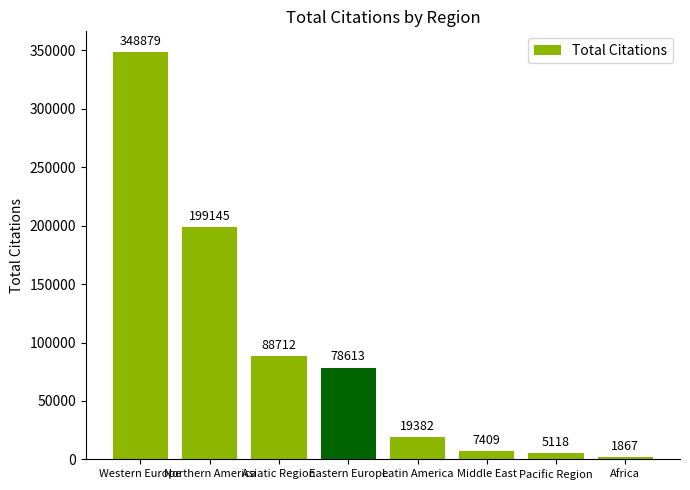

What is the difference between the values at Latin America and Asiatic Region?

69330